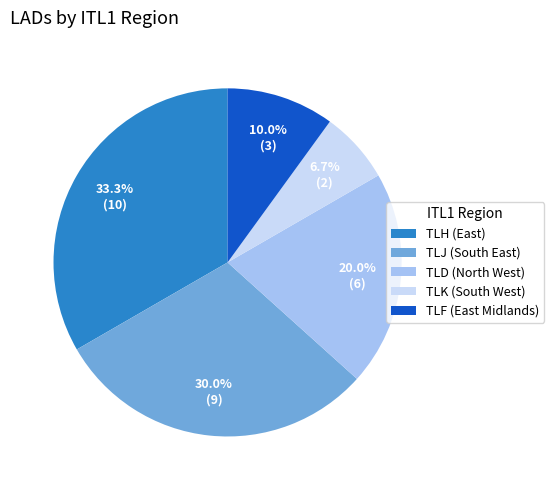

Rank the categories by value from highest to lowest.

TLH, TLJ, TLD, TLF, TLK